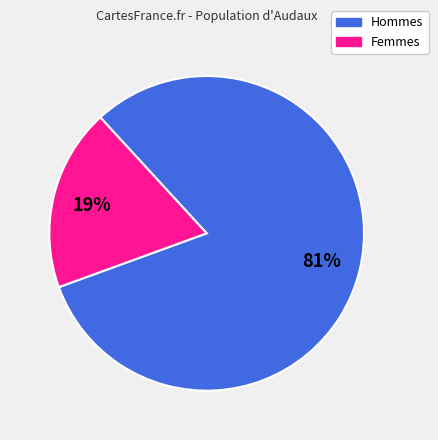

Is there any slice that represents more than half of the pie?

Yes